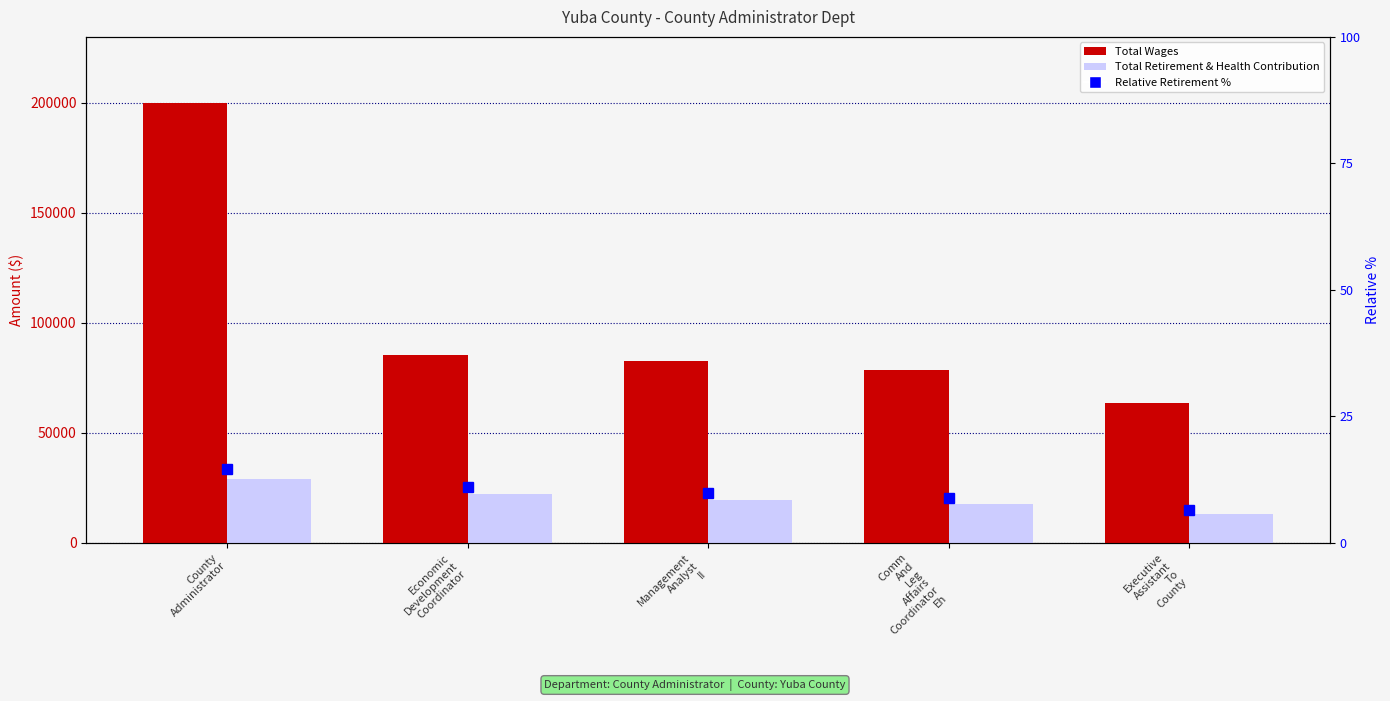

At how many categories does at least one series exceed 34295?

5